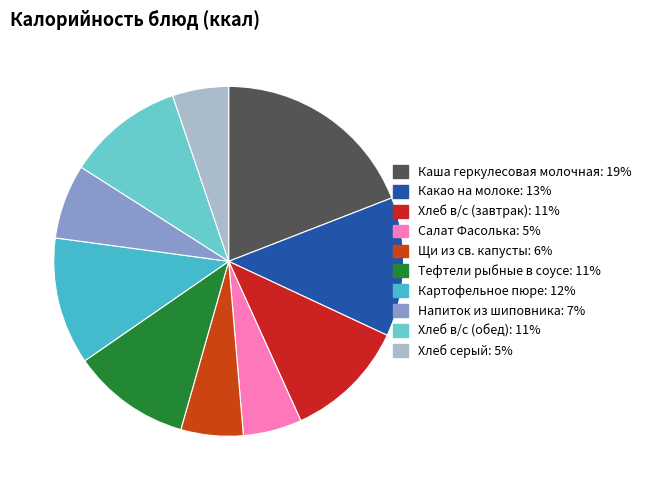

To the nearest percent, what percentage of the pie is Хлеб серый?

5%